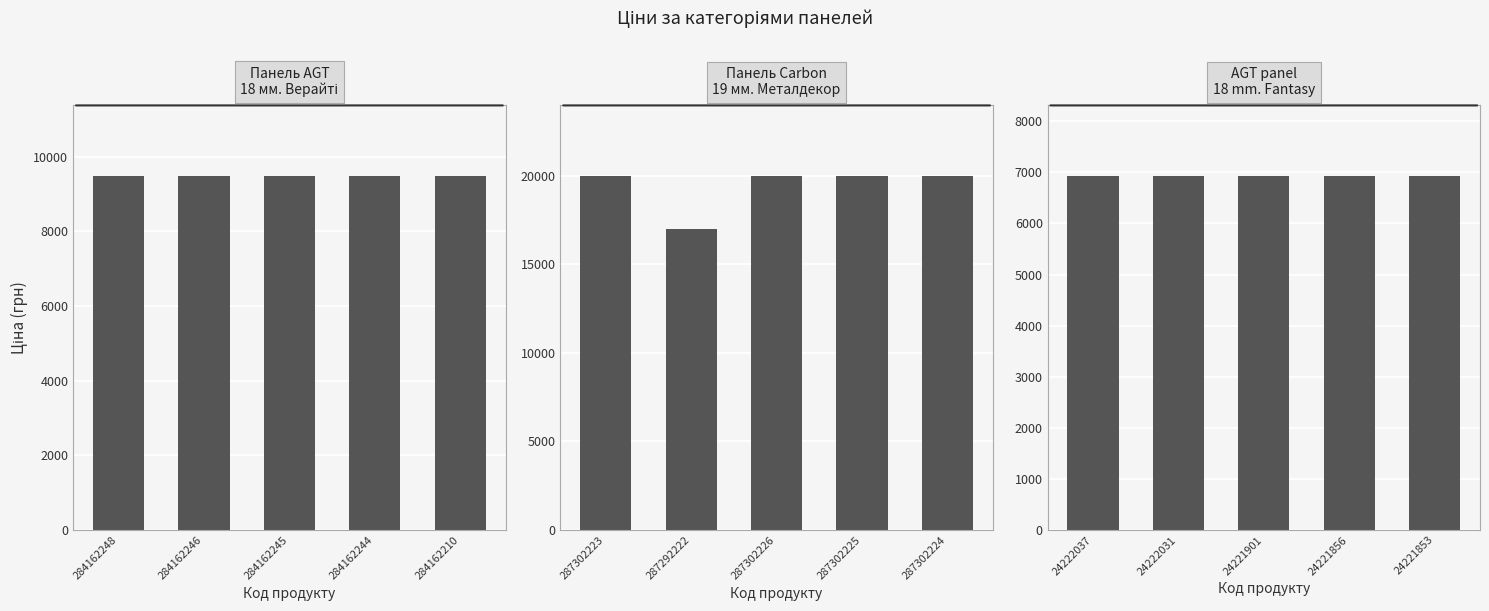

Which series has the largest total across all categories?

Панель Carbon Carbon 19 мм. Металдекор